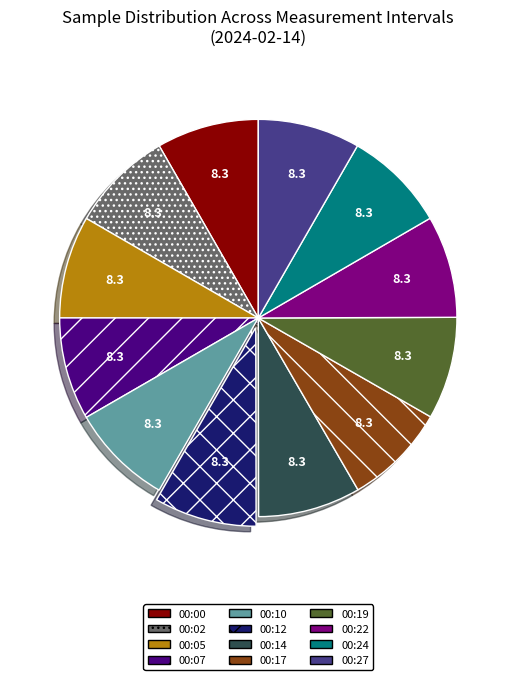

Is 00:05 the majority of the pie?

No